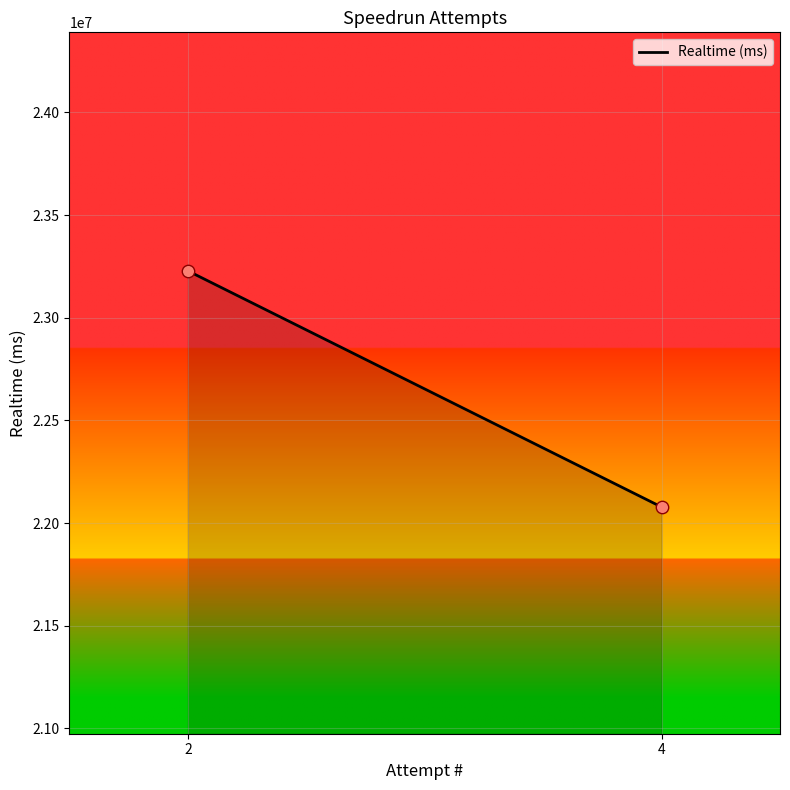

What is the range of Y values (max minus min)?

1150014